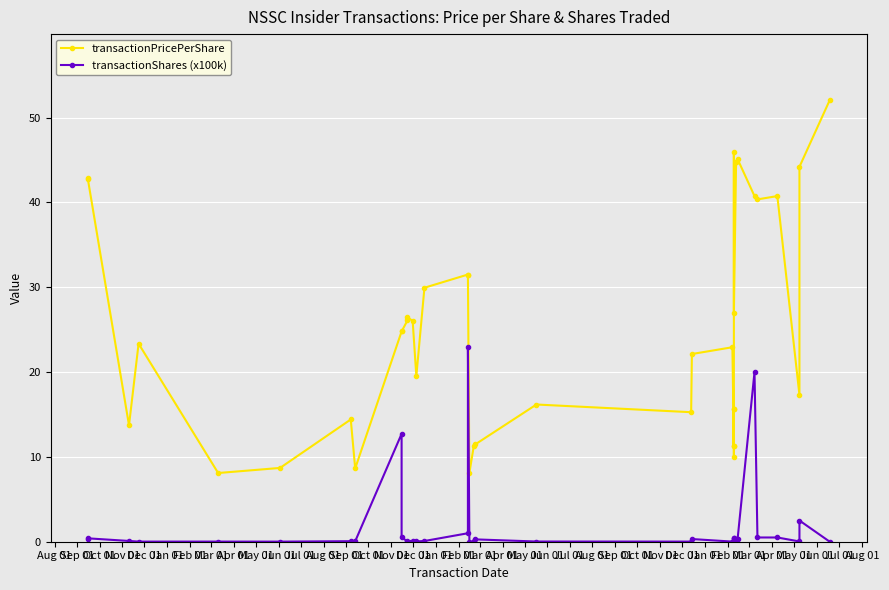

What is the label of the 17th point from the left?

Dec 01